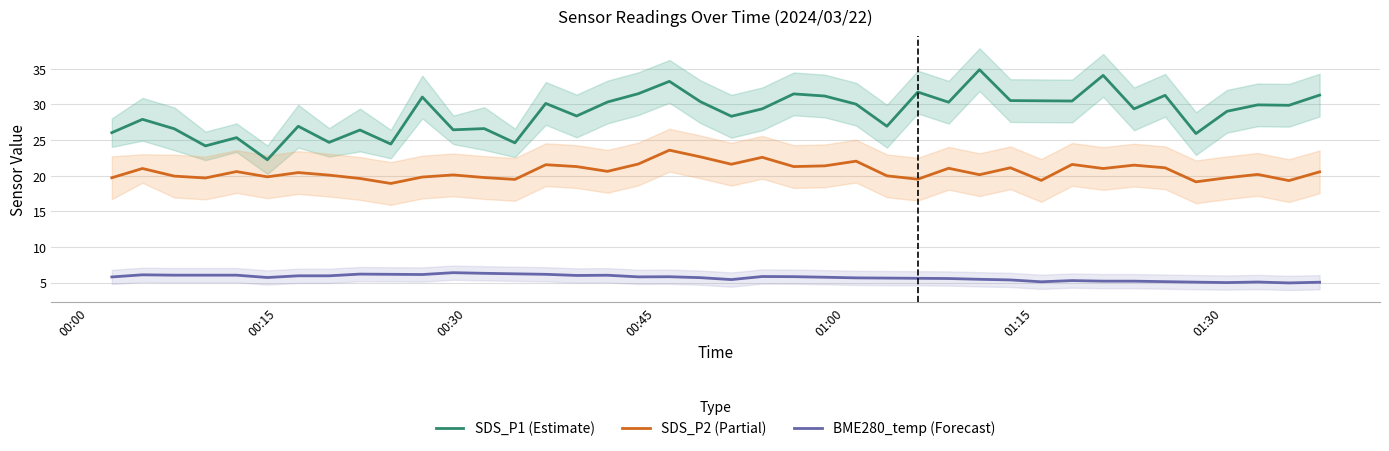

What is the sum of all SDS_P2 (Partial) values?

823.9